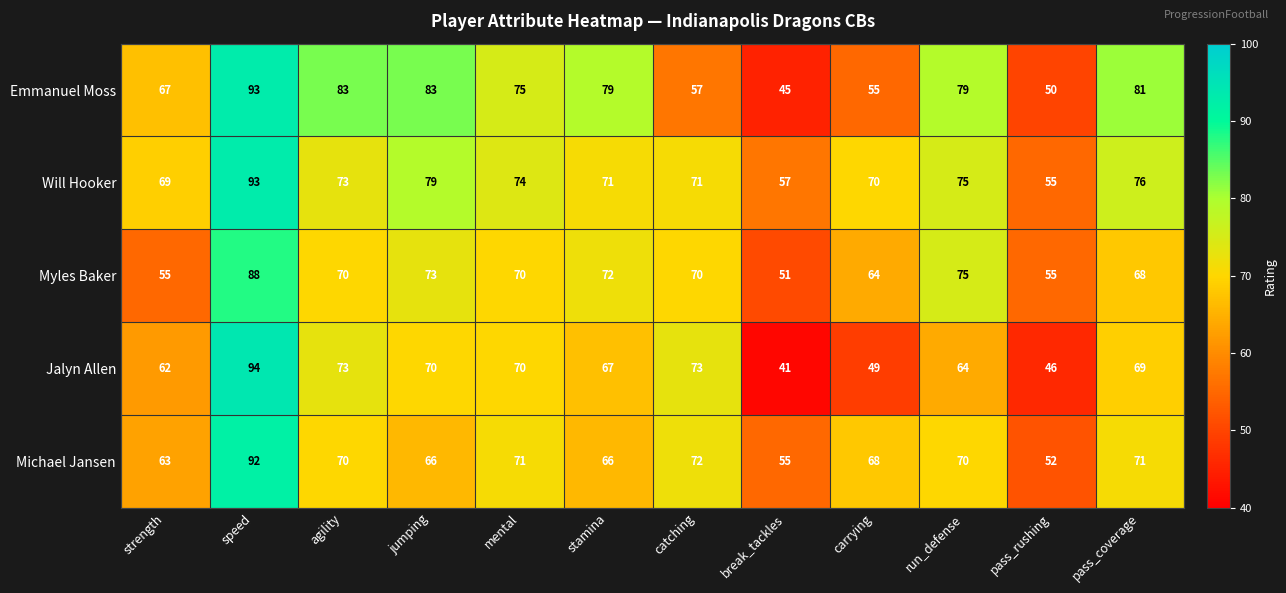

Count the number of data series in this chart.

5